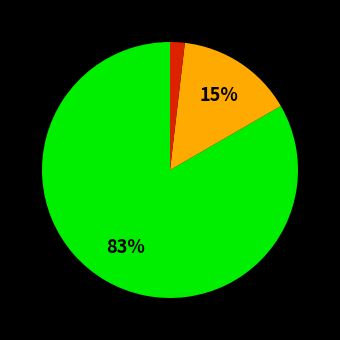

Is there any slice that represents more than half of the pie?

Yes